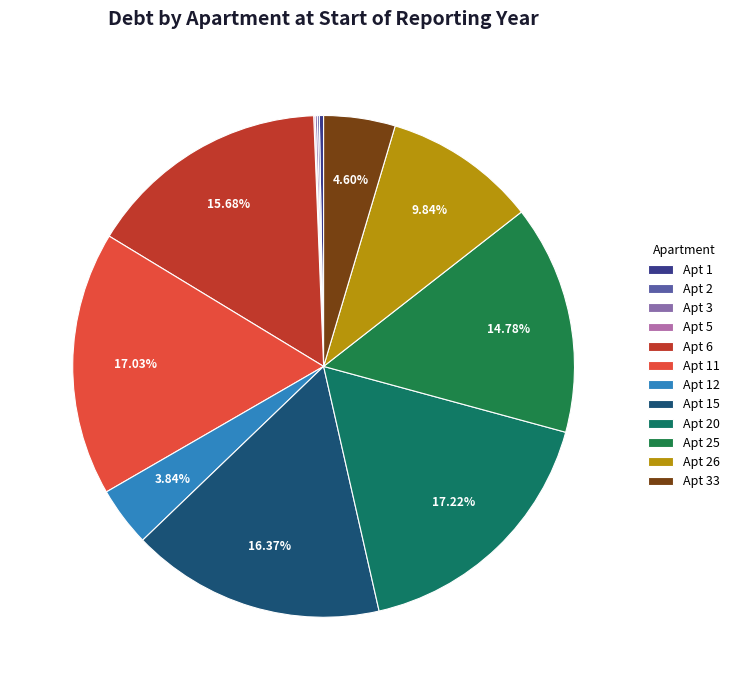

Count the number of slices in the pie.

12